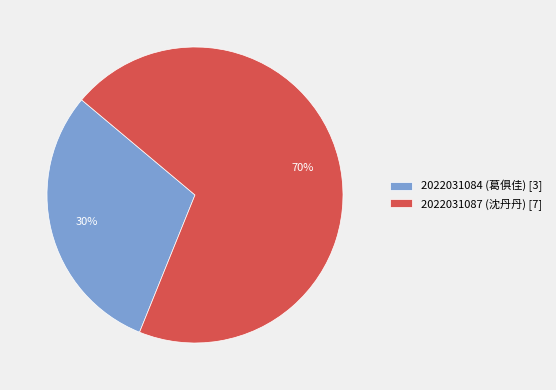

To the nearest percent, what percentage of the pie is 2022031084 (葛俱佳)?

30%